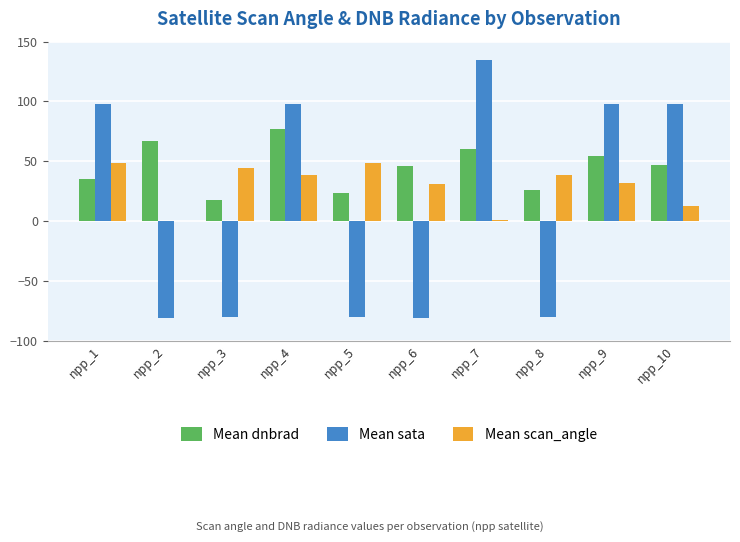

At which category is the sum across all series the highest?

npp_4